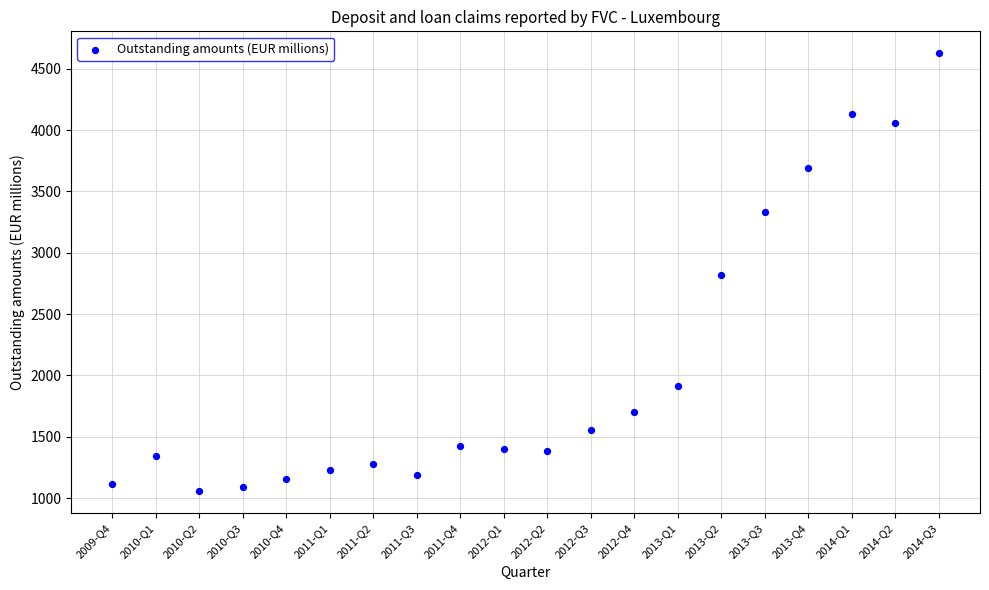

What is the range of Y values (max minus min)?

3571